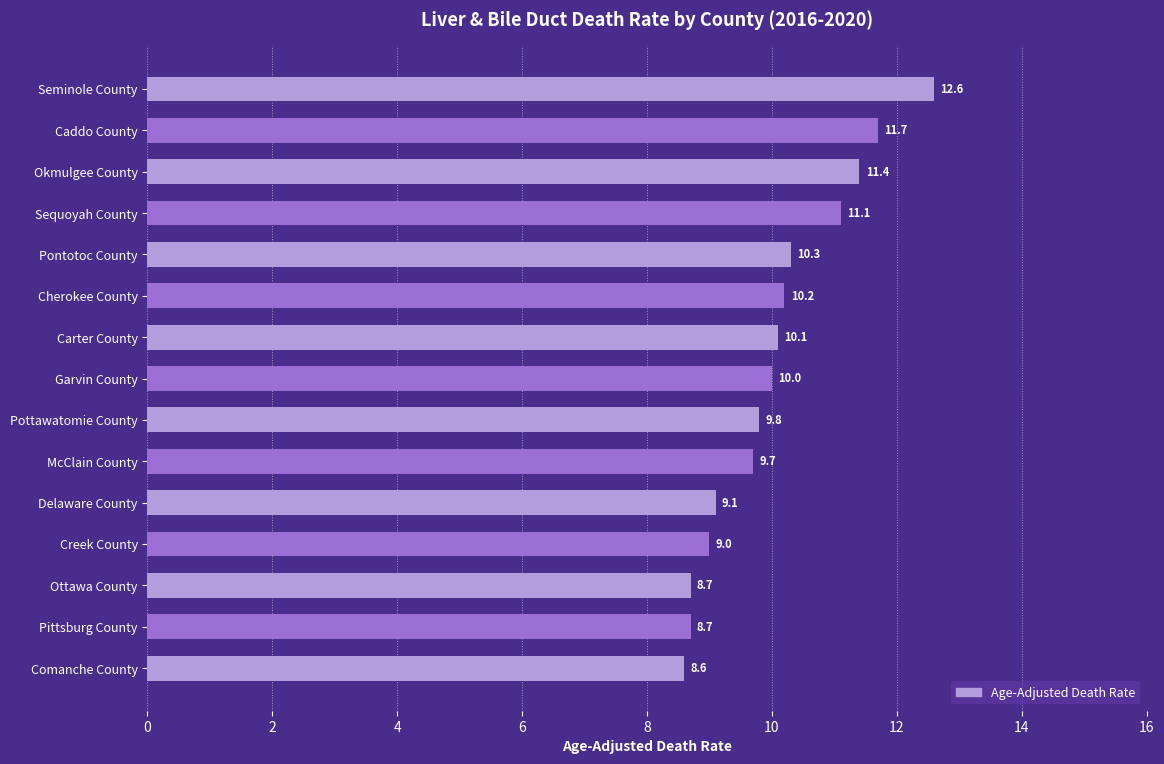

What position from the bottom is Garvin County?

8